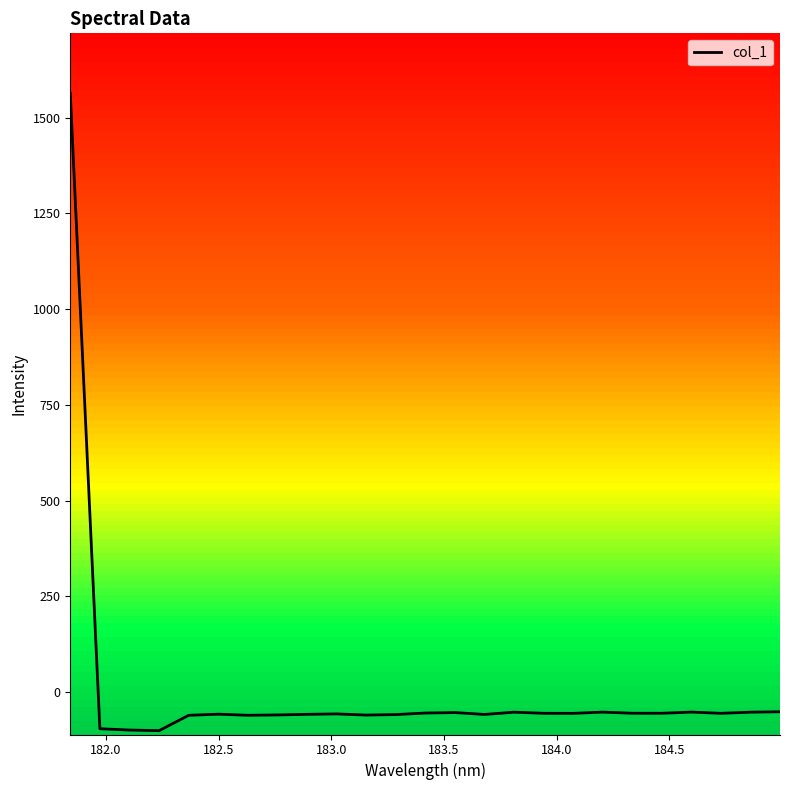

What is the difference between the maximum and minimum values?

1664.1